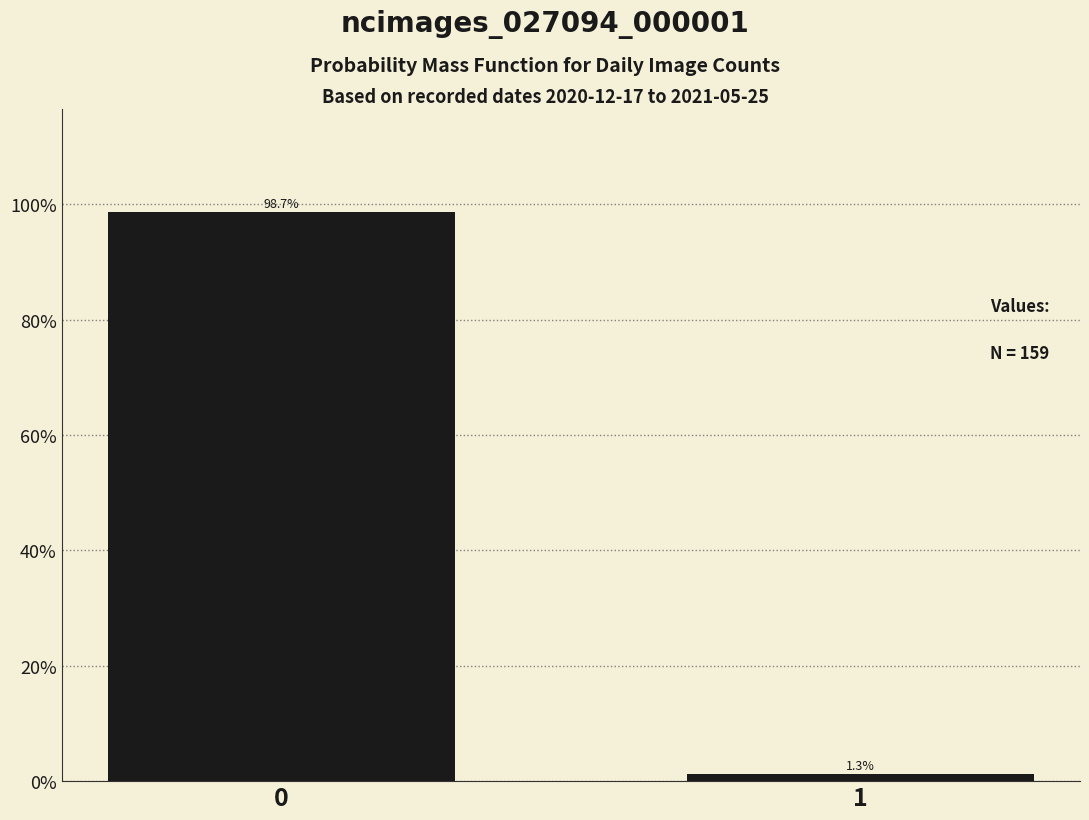

Reading left to right, transcribe all the data shown in this chart.

98.7	1.3